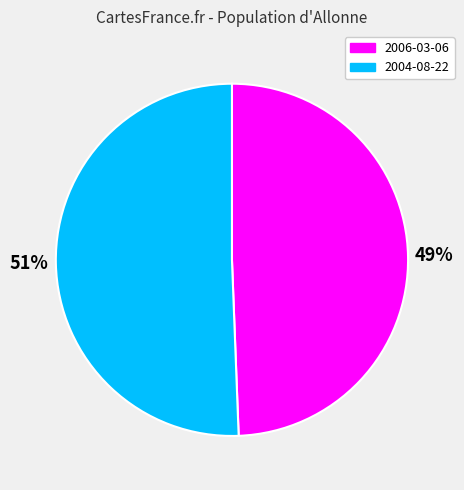

To the nearest percent, what percentage of the pie is 2004-08-22?

51%